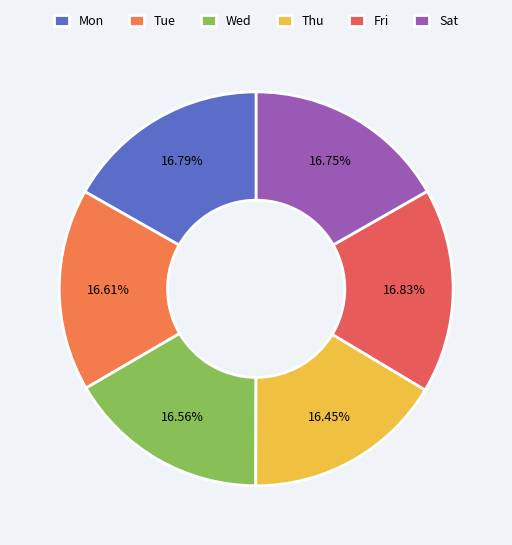

Rank the categories by value from lowest to highest.

Thu, Wed, Tue, Sat, Mon, Fri